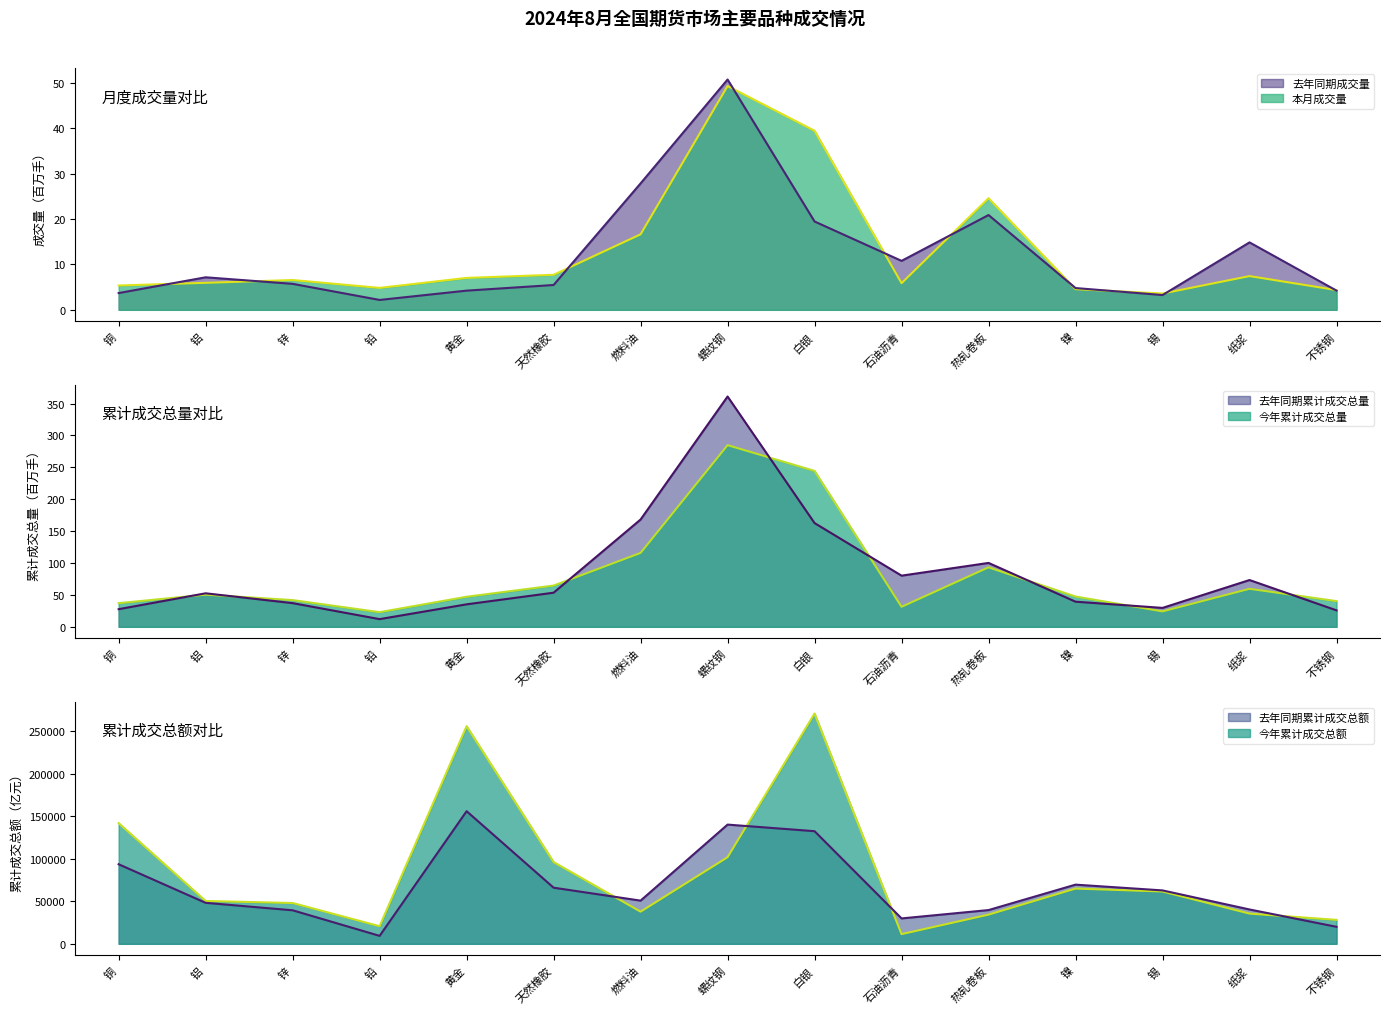

Where is 本月成交量 nearest to the value 26?

热轧卷板